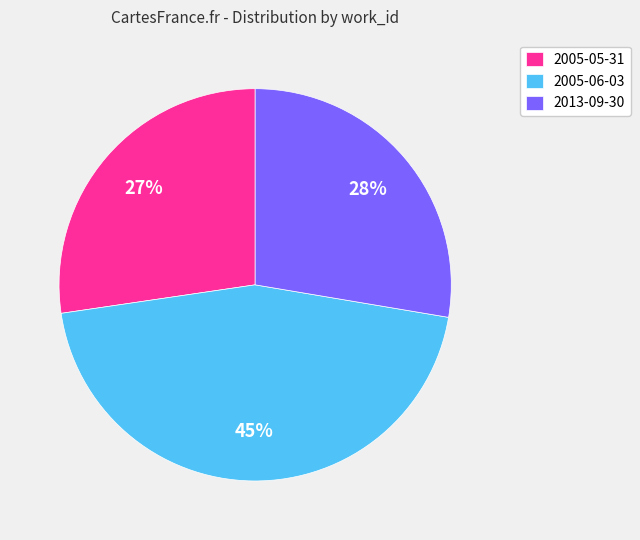

Do 2005-05-31 and 2005-06-03 together represent more than half of the pie?

Yes